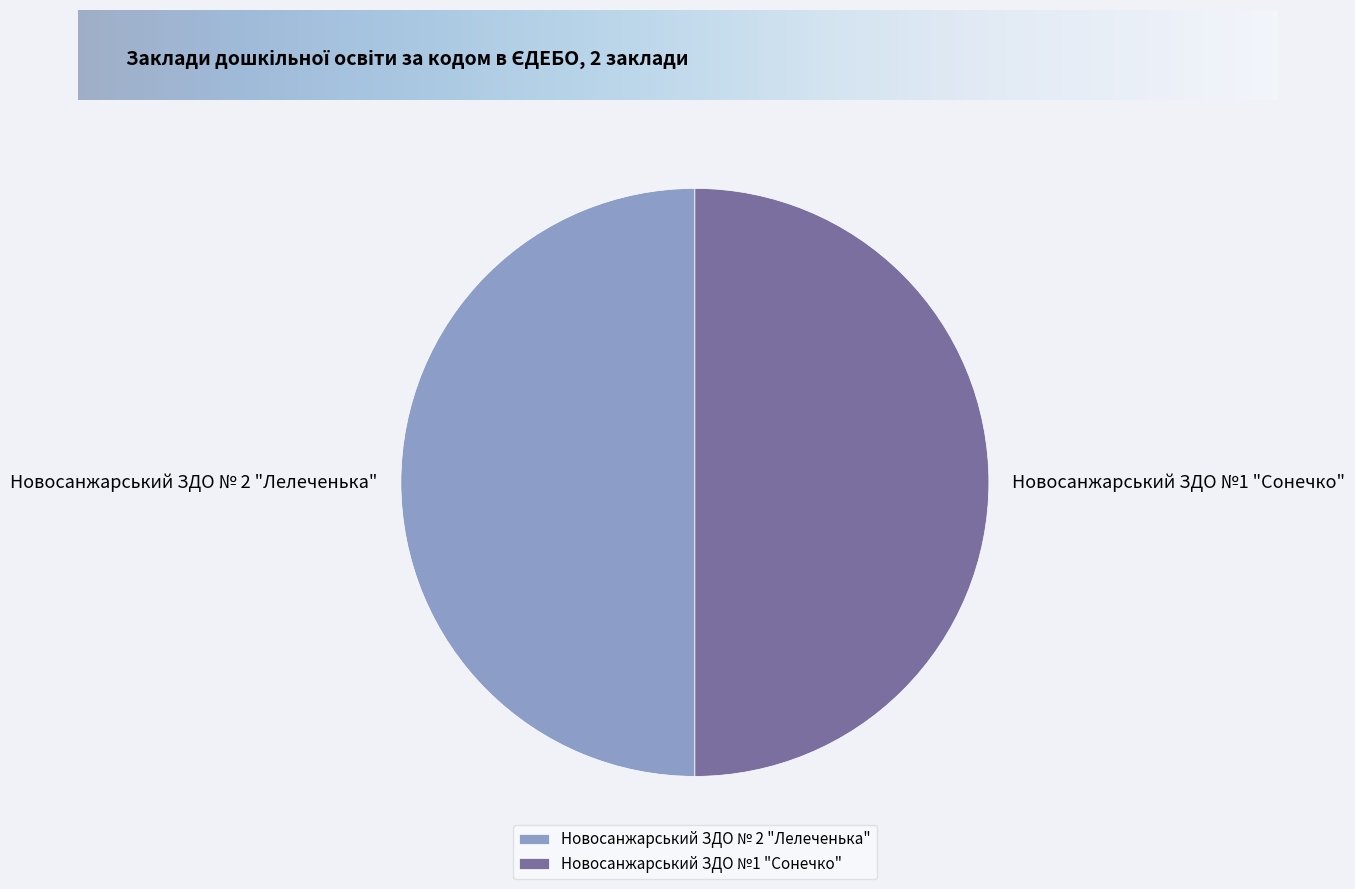

True or false: Новосанжарський ЗДО № 2 "Лелеченька" accounts for 55% of the total.

False